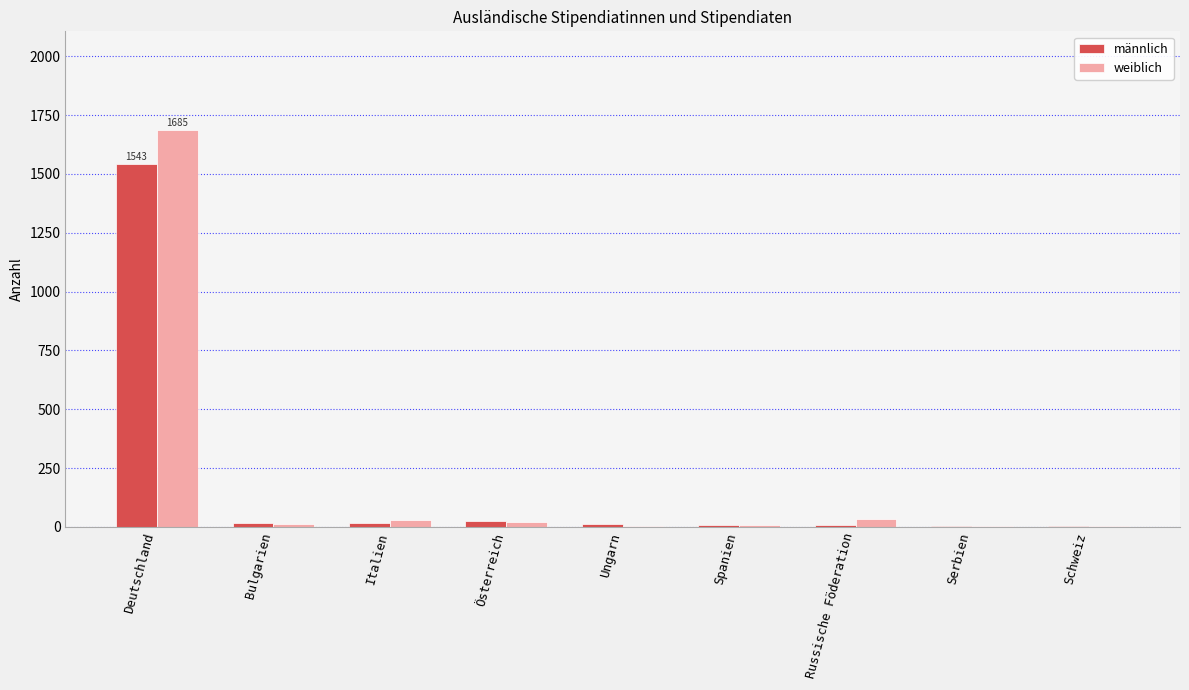

Is the value of weiblich at Deutschland greater than the value of männlich at Österreich?

Yes